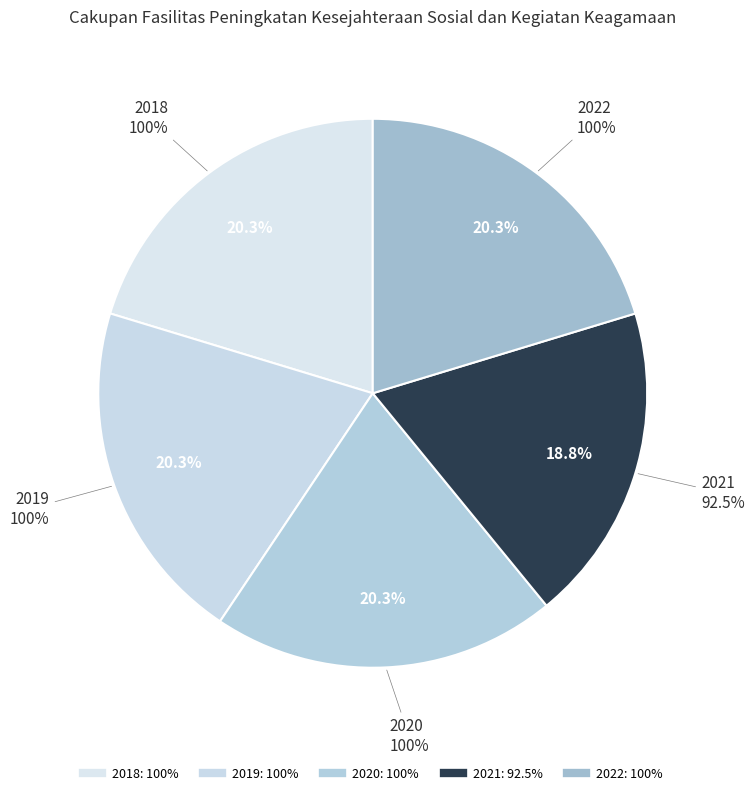

Does 2021 account for over 50% of the chart?

No